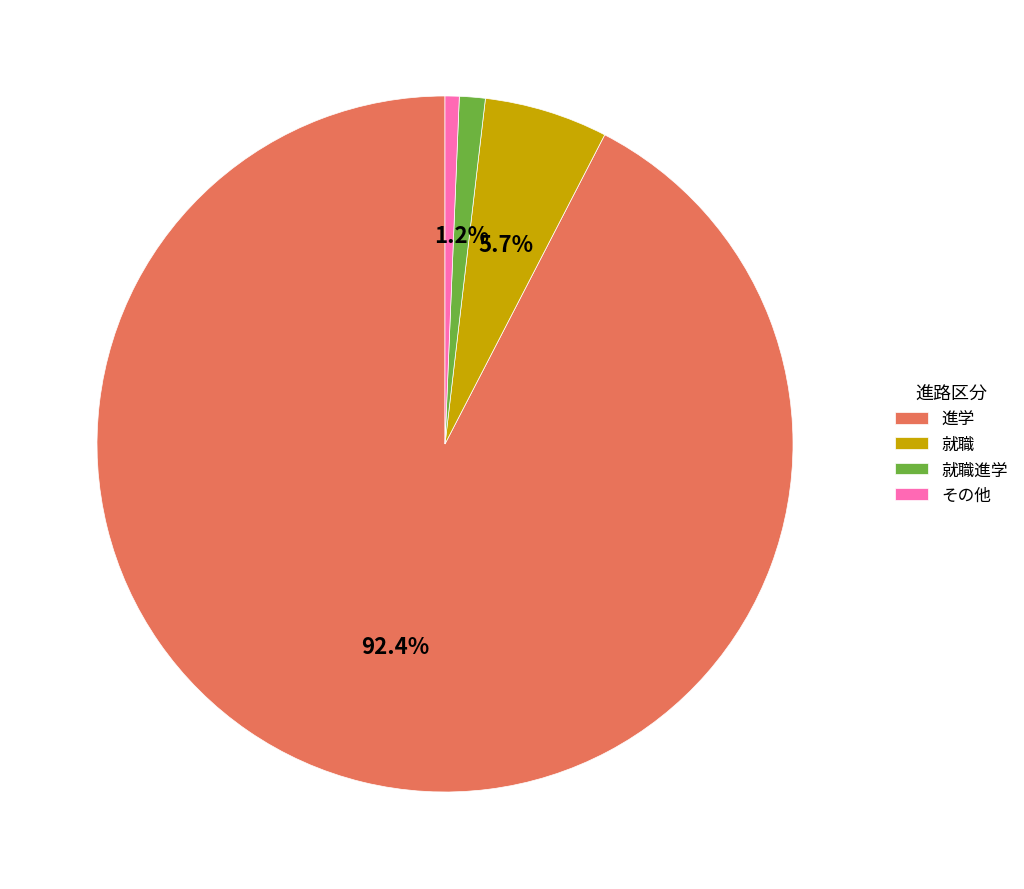

Count the number of slices in the pie.

4